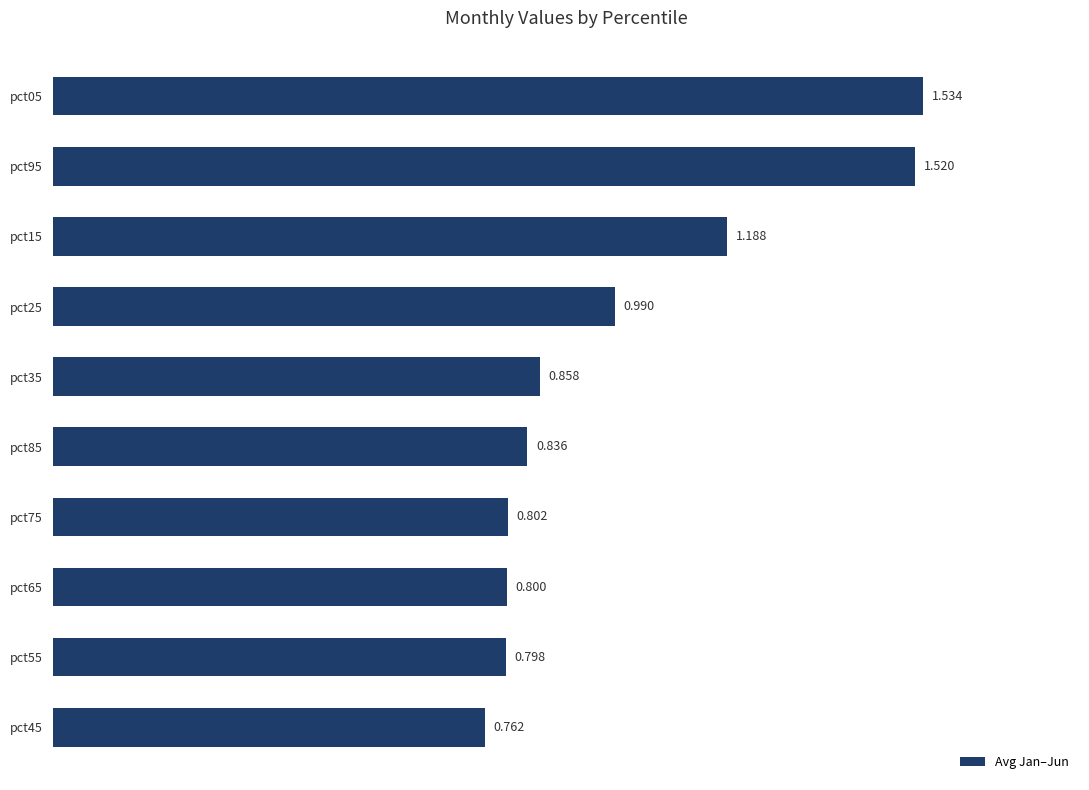

What is the difference between the maximum and minimum values?

0.8